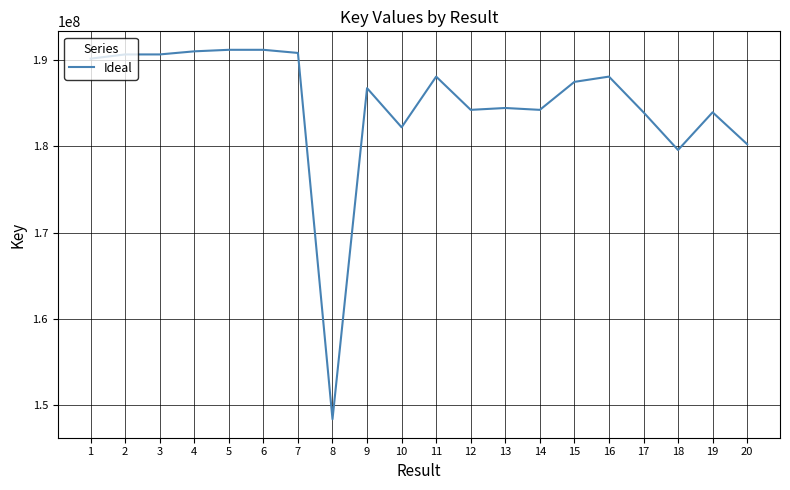

What is the greatest value displayed?

191156386